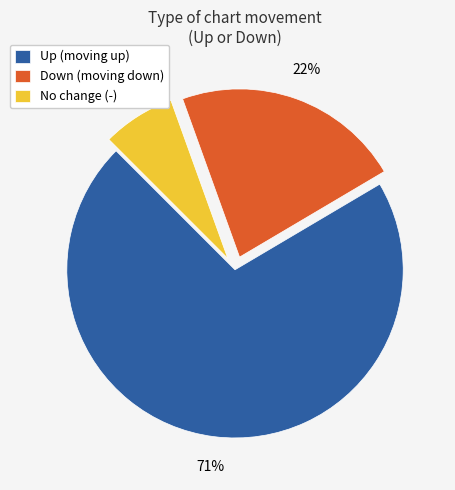

Which slice is the smallest?

No change (-)